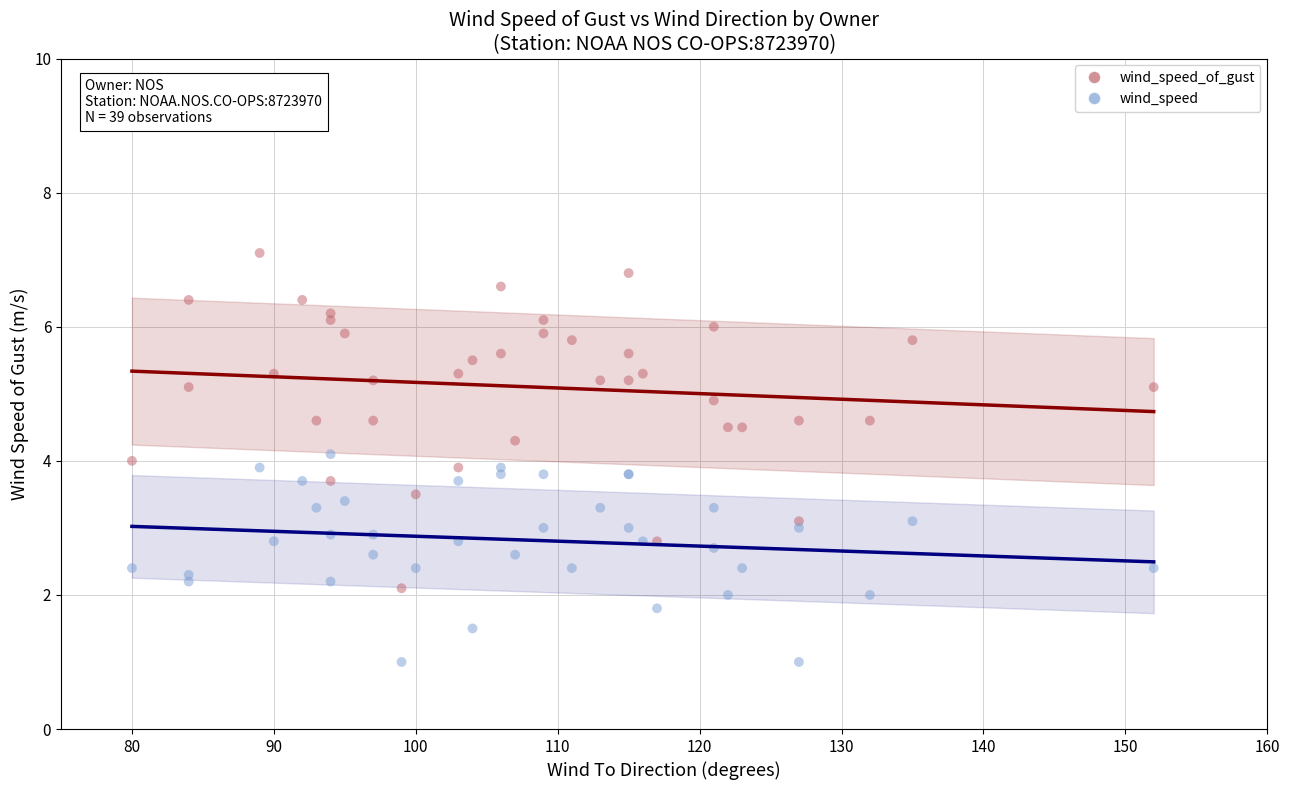

Which series has the largest Y range (max minus min)?

wind_speed_of_gust